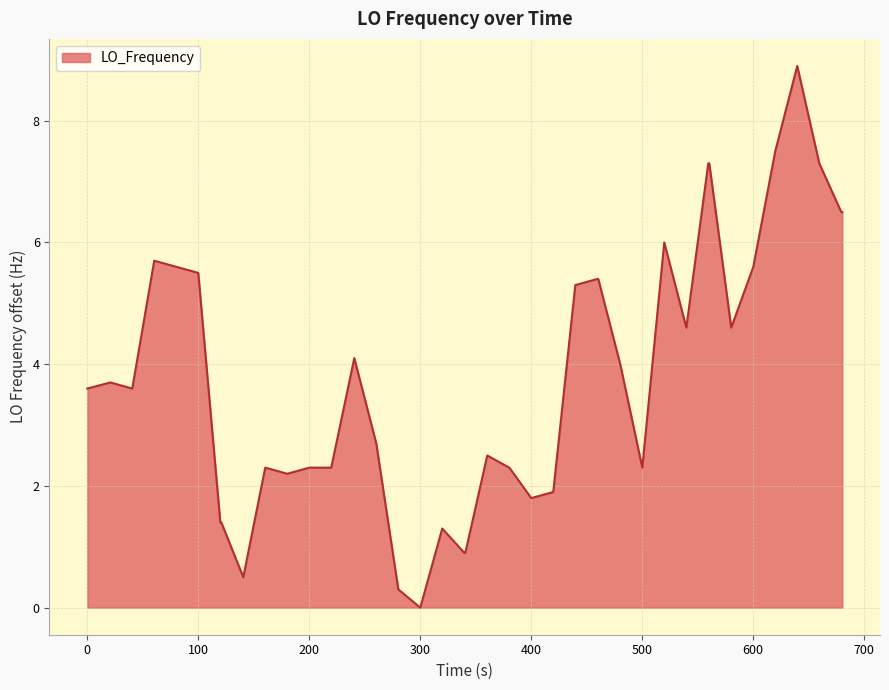

What is the greatest value displayed?

8.9